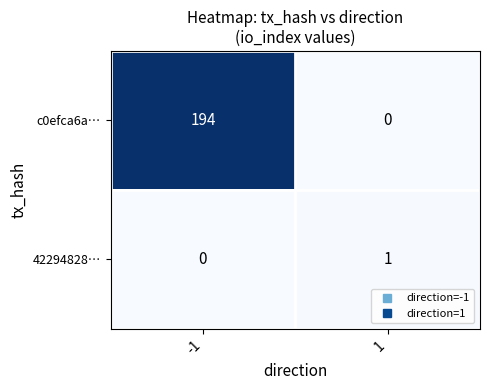

At which category is the sum across all series the highest?

-1